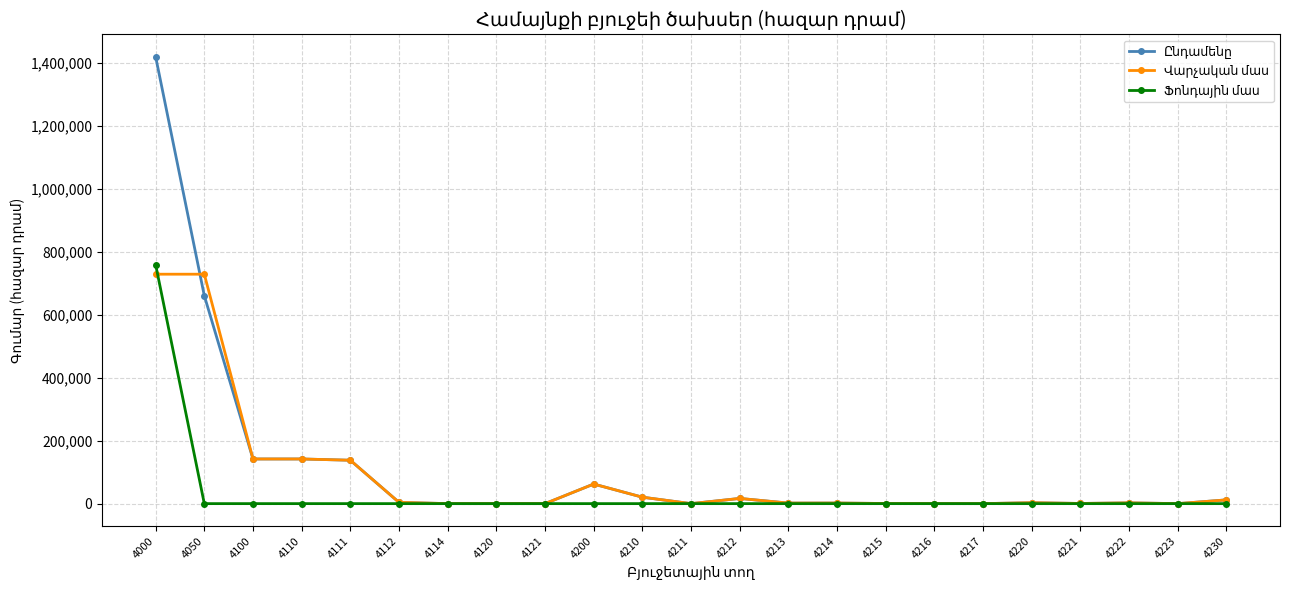

Is it true that Ընդամենը equals -696500.6 at 4114?

False